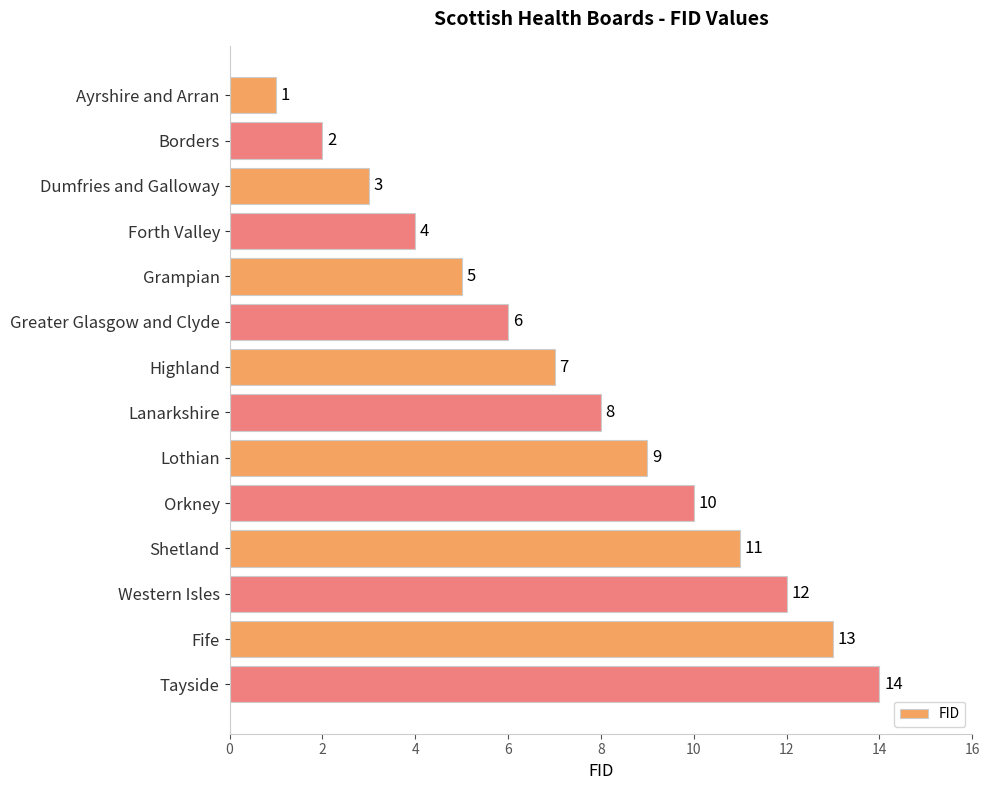

What is the ratio of the value at Shetland to the value at Ayrshire and Arran?

11.0